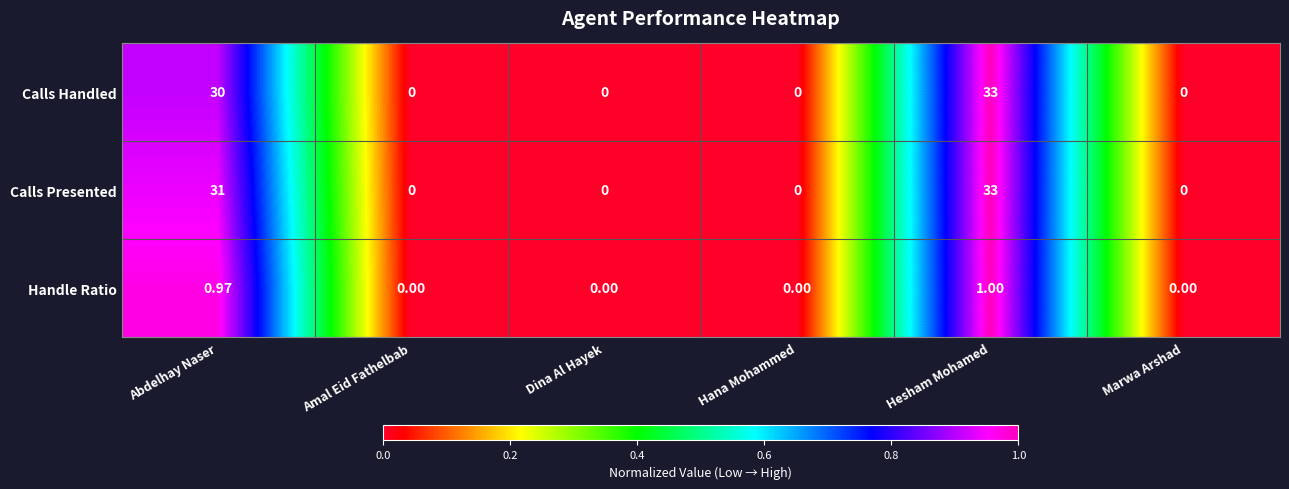

Which category has the highest value in the Calls Handled series?

Hesham Mohamed